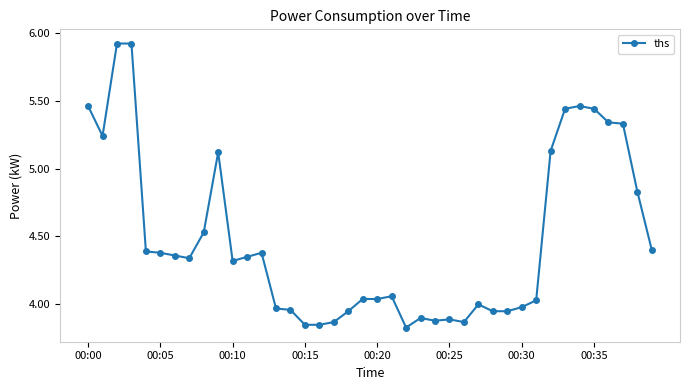

What is the difference between the maximum and minimum values?

2.1